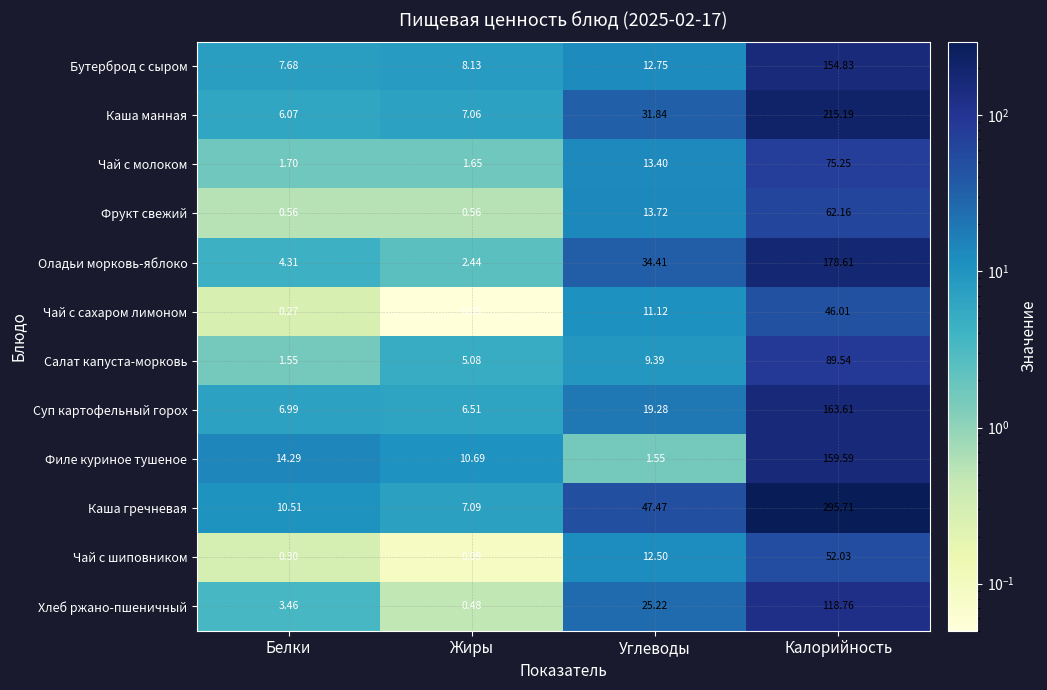

Which series has the largest total across all categories?

Каша гречневая